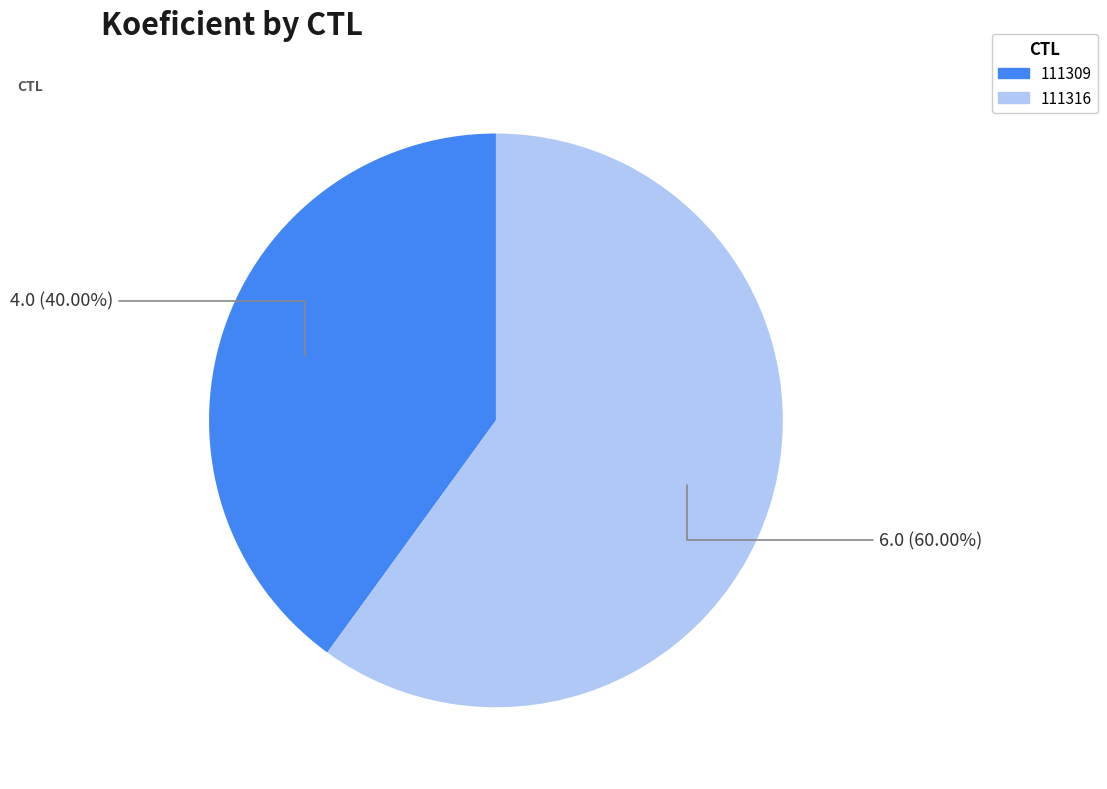

To the nearest percent, what portion does 111309 represent?

40%